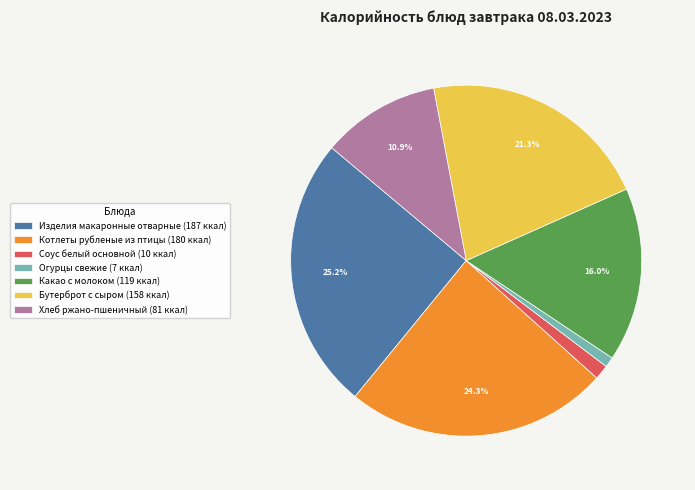

Between Хлеб ржано-пшеничный (81 ккал) and Изделия макаронные отварные (187 ккал), which is larger?

Изделия макаронные отварные (187 ккал)